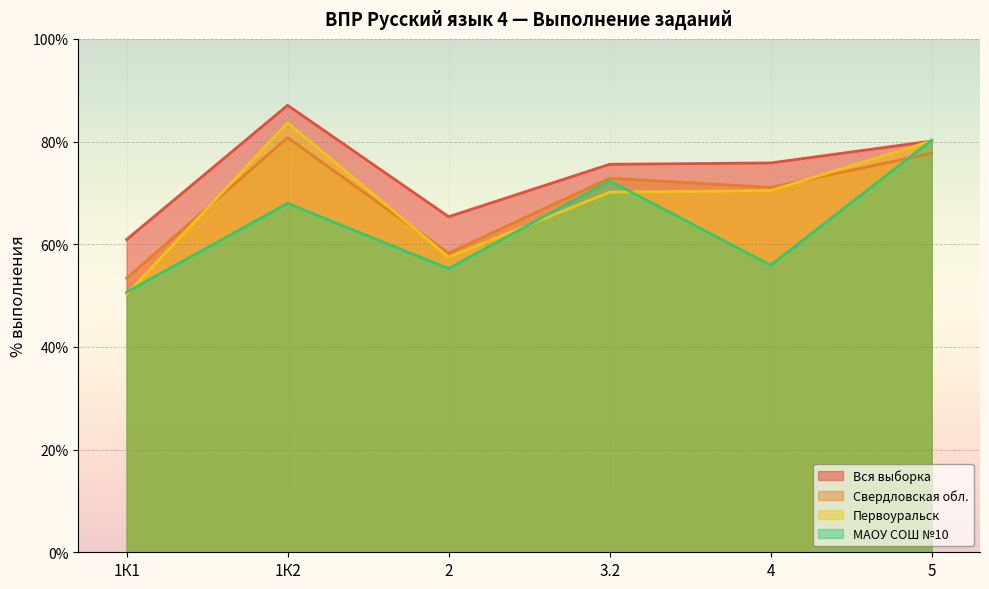

Is the value of МАОУ СОШ №10 at 1К1 greater than the value of Свердловская обл. at 1К2?

No